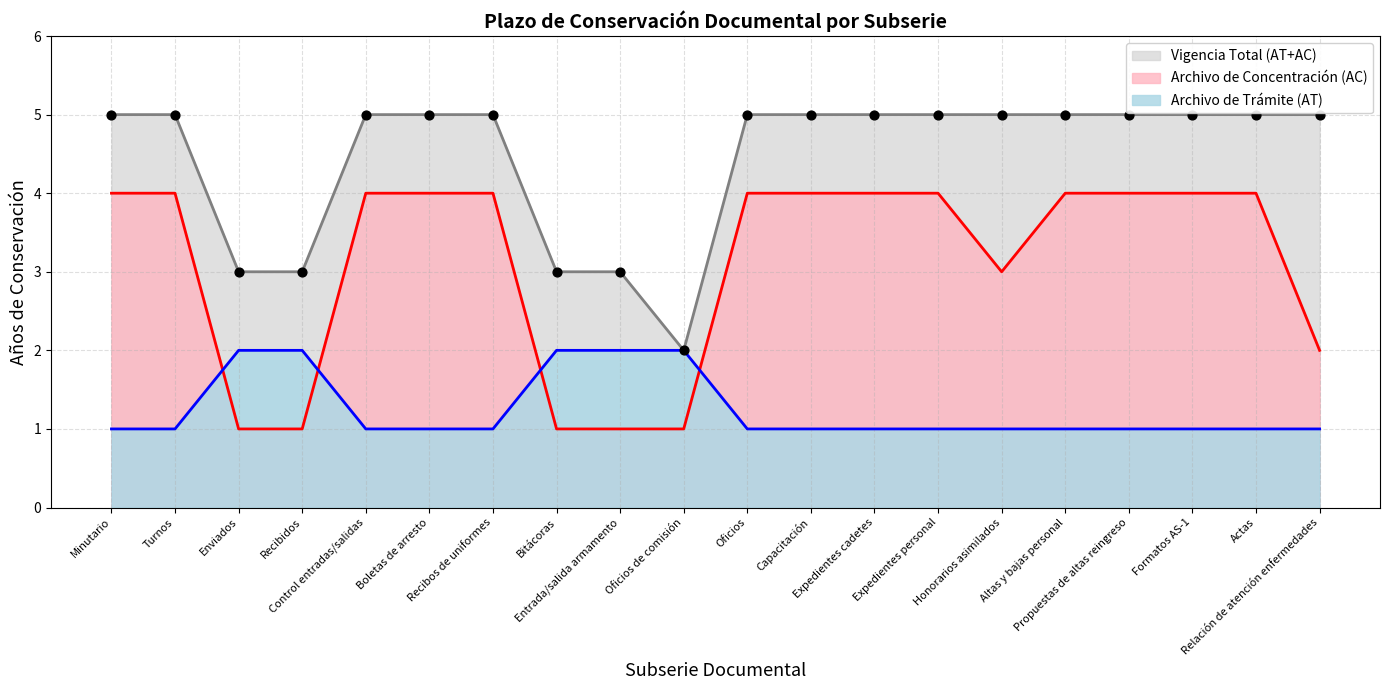

At how many categories does at least one series exceed 3?

15